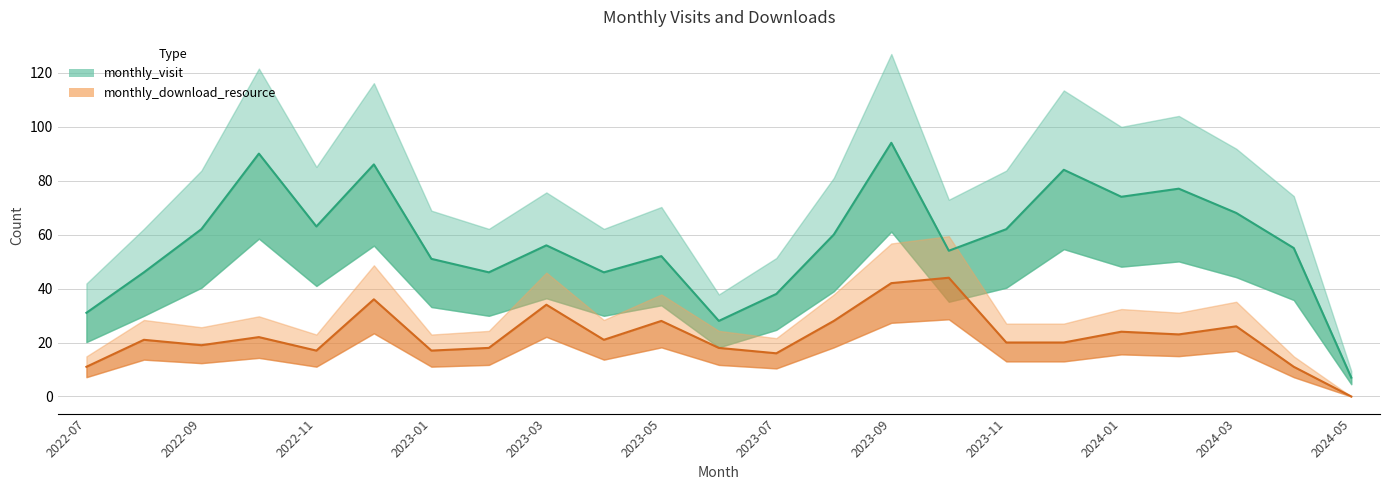

True or false: monthly_download_resource and monthly_visit intersect in this chart.

False